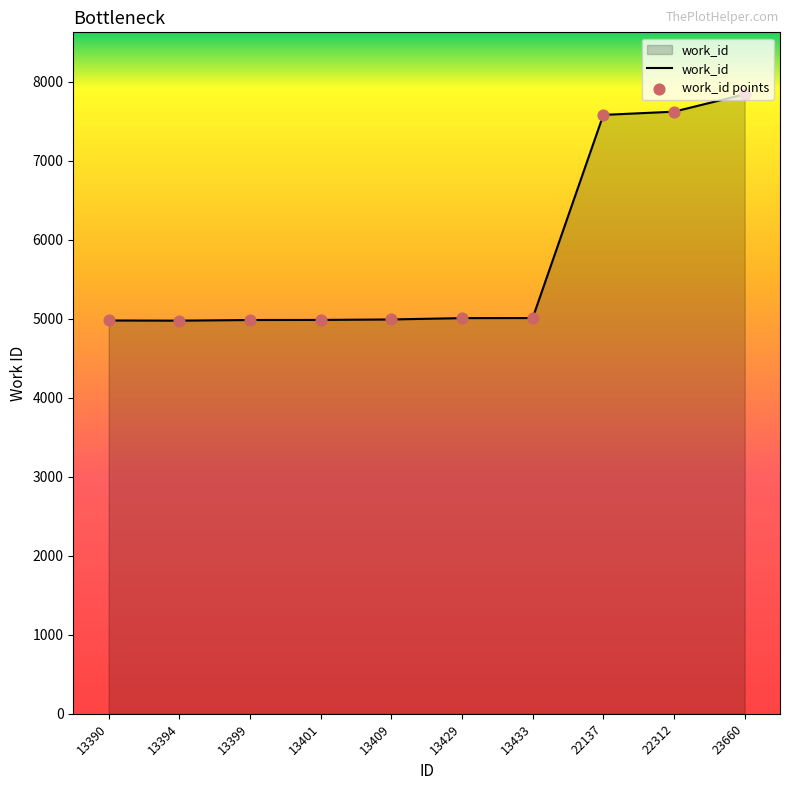

Is it true that the value at 13390 is 2103?

False